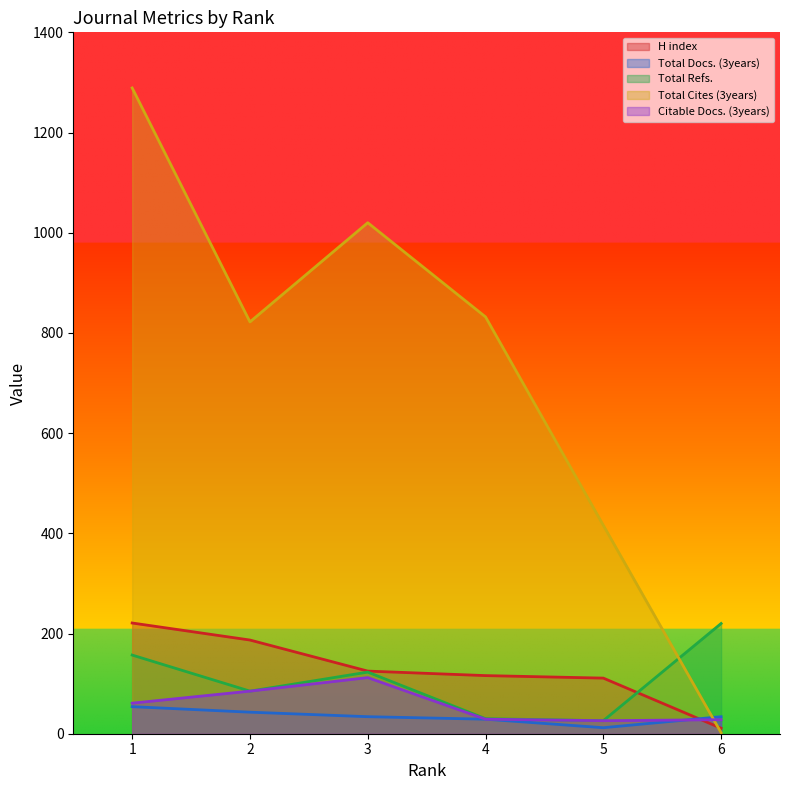

Reading left to right, list all the values displayed in this chart.

H index: 1=221	2=187	3=125	4=116	5=111	6=11
Total Docs. (3years): 1=54	2=43	3=34	4=29	5=12	6=34
Total Refs.: 1=157	2=85	3=123	4=30	5=26	6=220
Total Cites (3years): 1=1289	2=822	3=1020	4=832	5=416	6=2
Citable Docs. (3years): 1=61	2=85	3=112	4=29	5=26	6=28